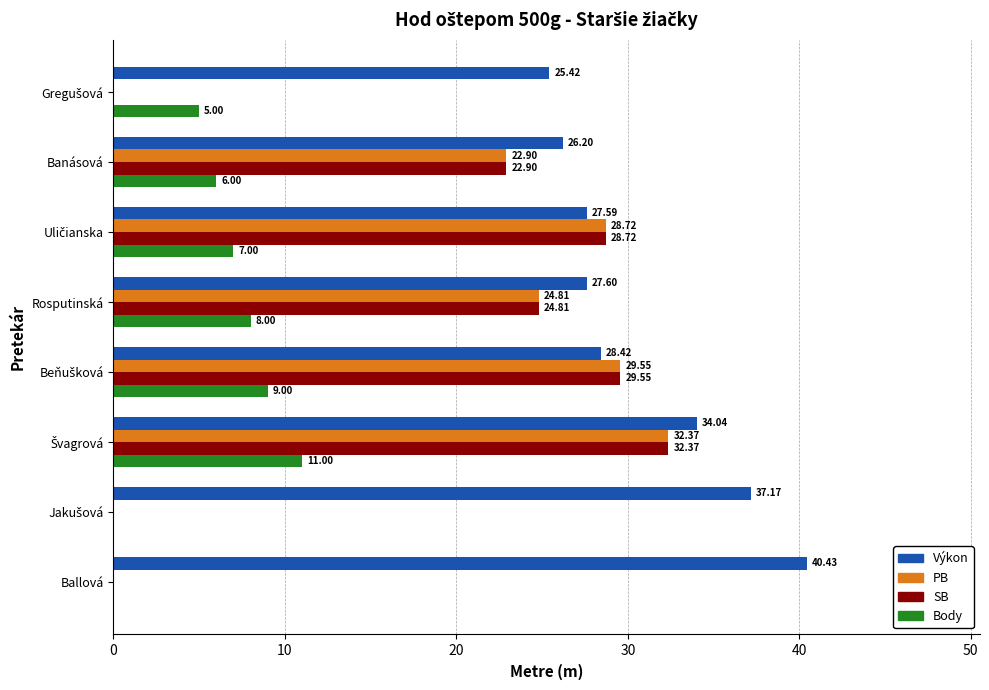

What is the sum of all Výkon values?

246.9